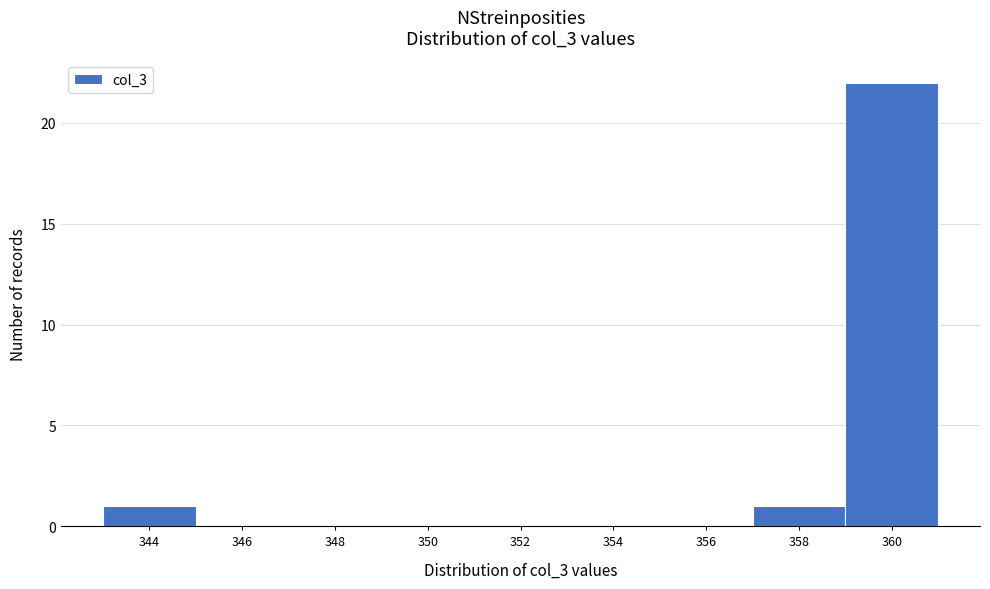

Reading left to right, list all the values displayed in this chart.

344=1	346=0	348=0	350=0	352=0	354=0	356=0	358=1	360=22